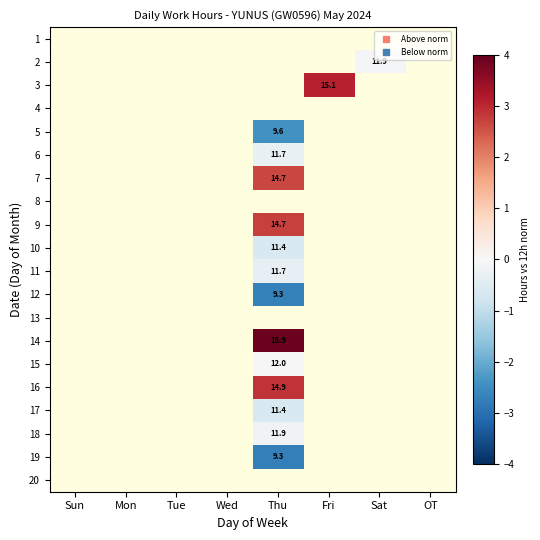

What is the smallest value displayed?

-2.7